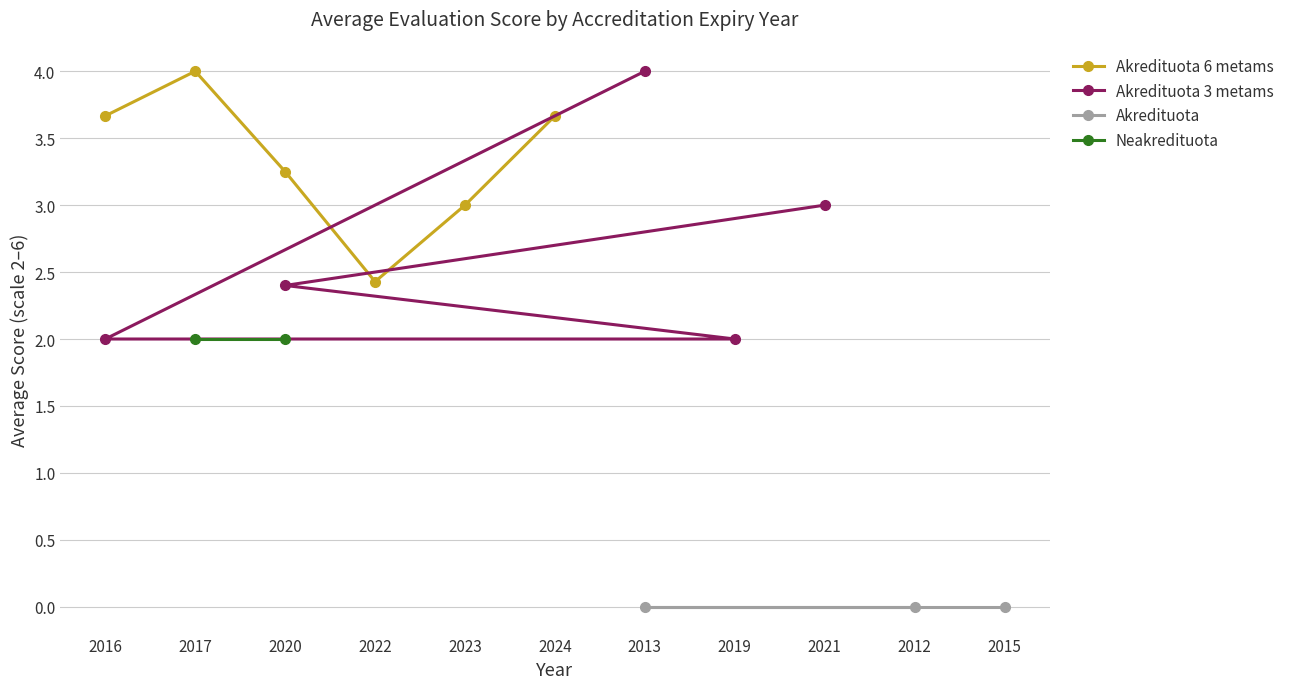

Is it true that Neakredituota equals 1 at 2012?

False